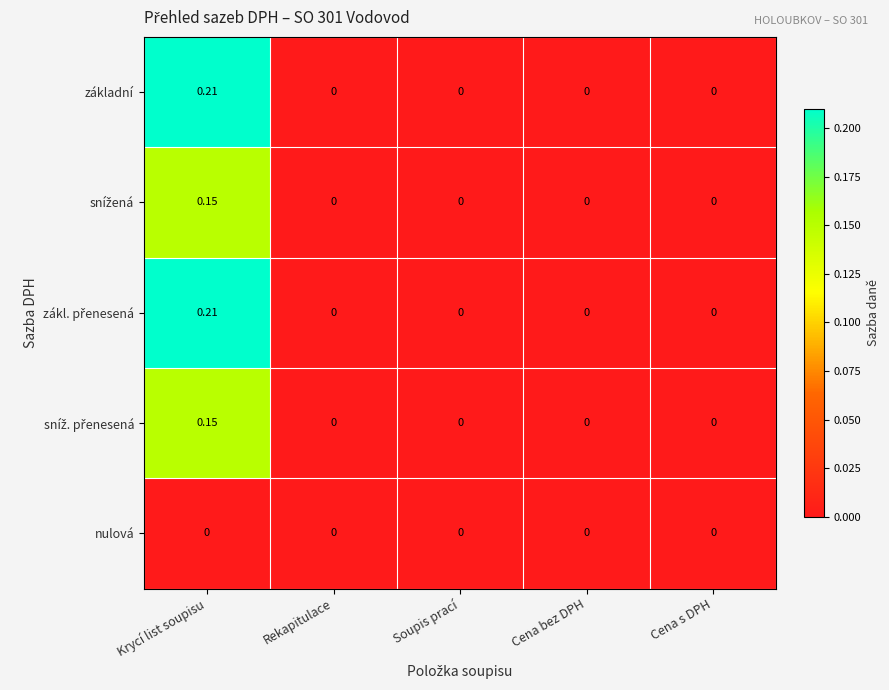

At which category is the sum across all series the highest?

Krycí list soupisu